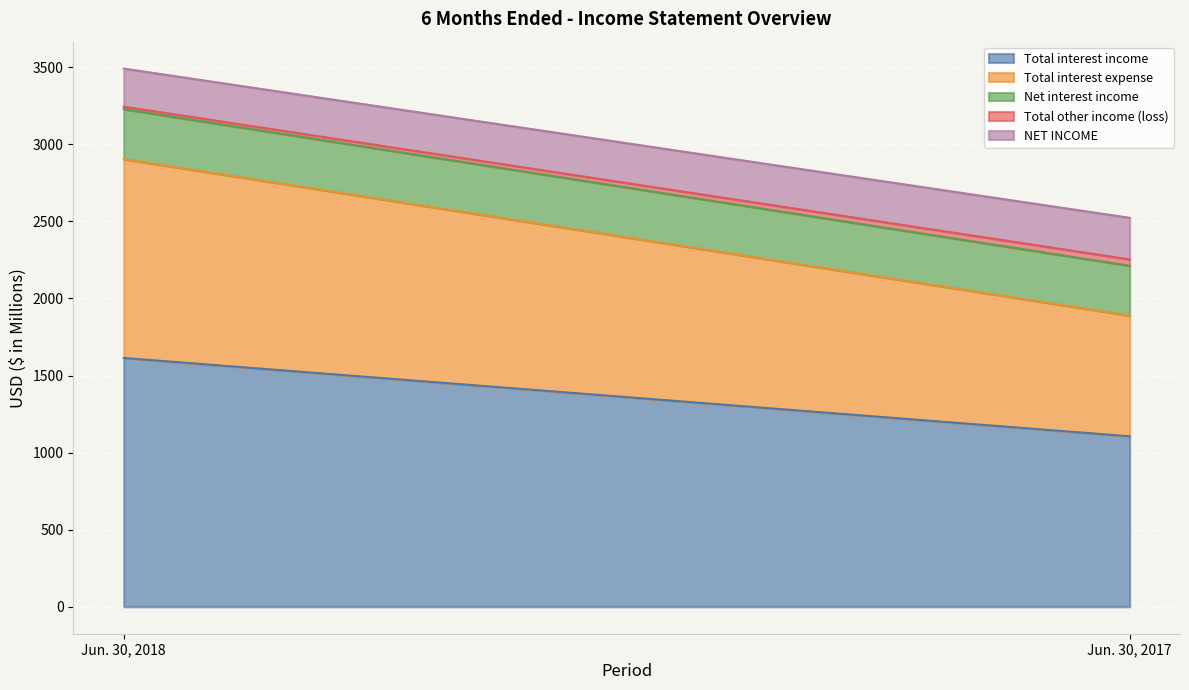

Which has a higher value, Jun. 30, 2017 or Jun. 30, 2018?

Jun. 30, 2018